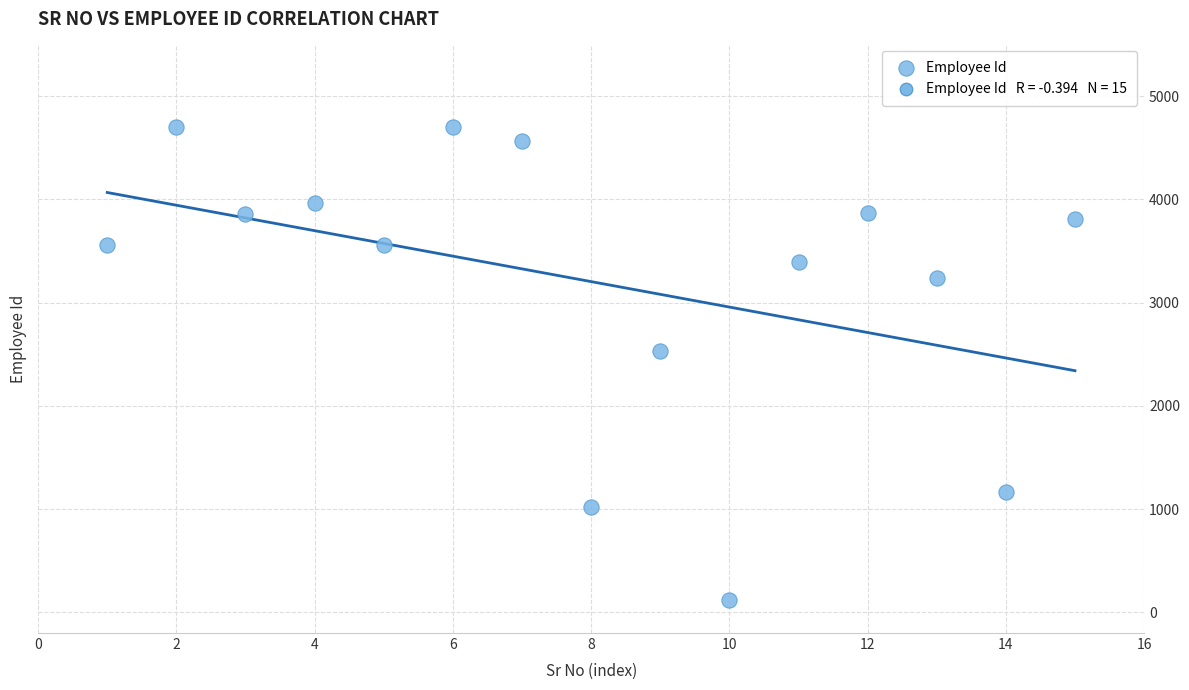

What is the range of X values (max minus min)?

14